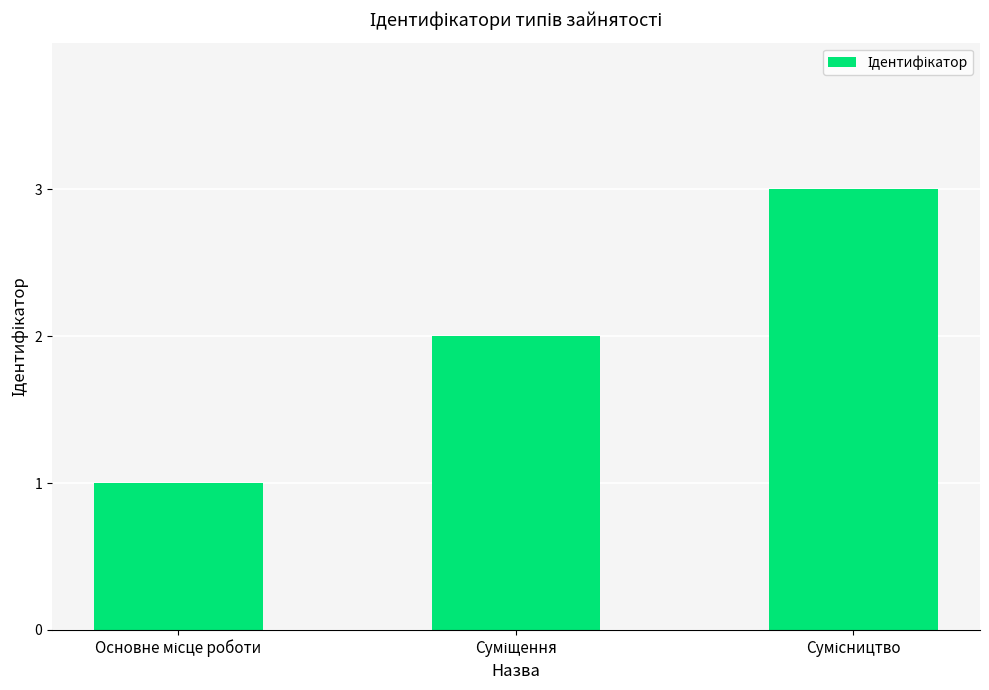

What is the greatest value displayed?

3